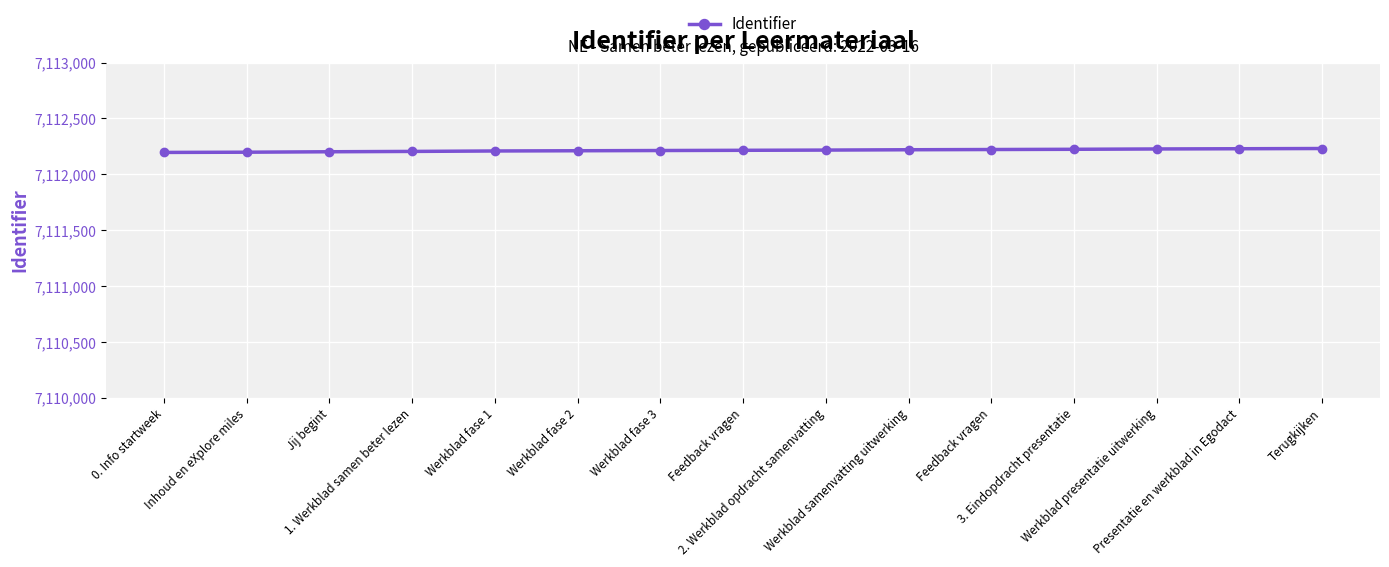

Is this an area chart (filled region under the line)?

No